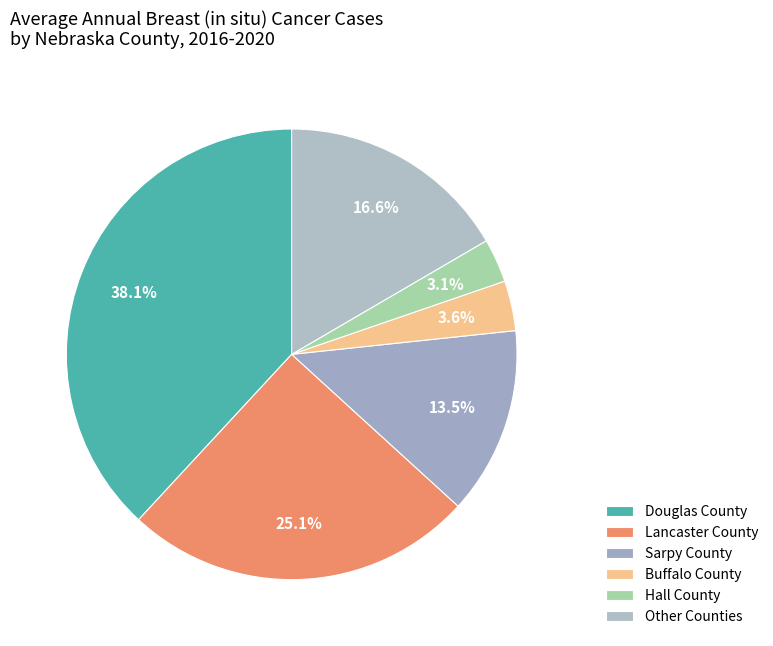

How many slices are in this pie chart?

6